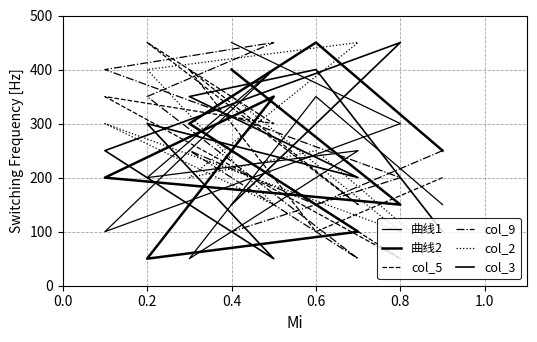

The value of 曲线1 at 0.6 is 521. True or false?

False